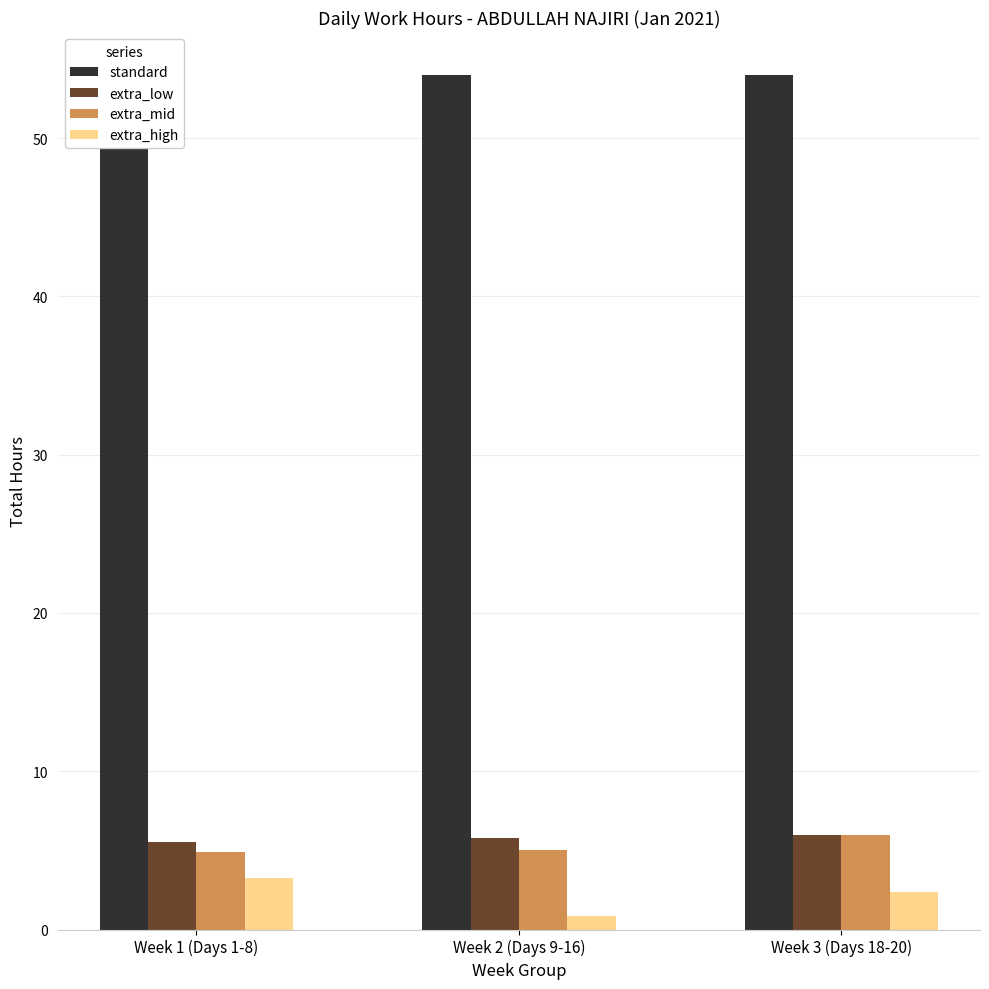

Which series has the widest spread of values?

extra_high